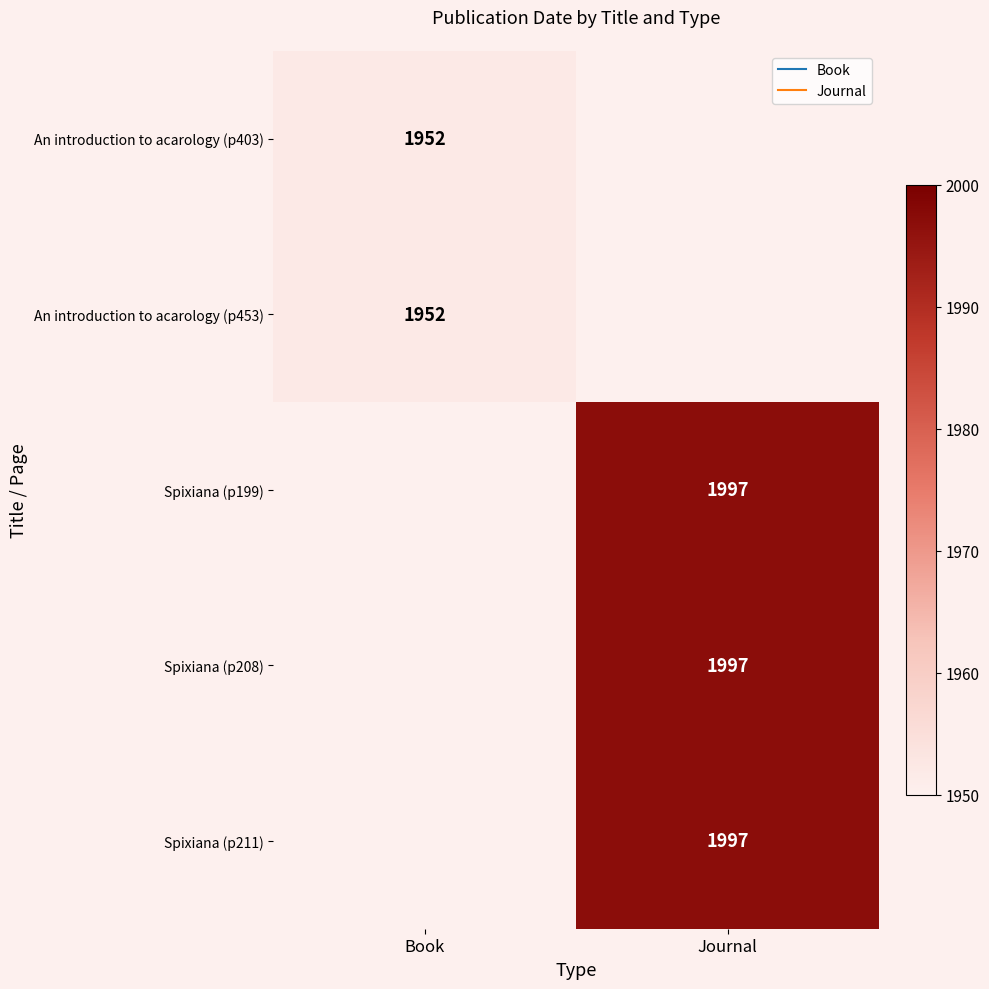

Is it true that Spixiana (p208) equals 1997.0 at Journal?

True